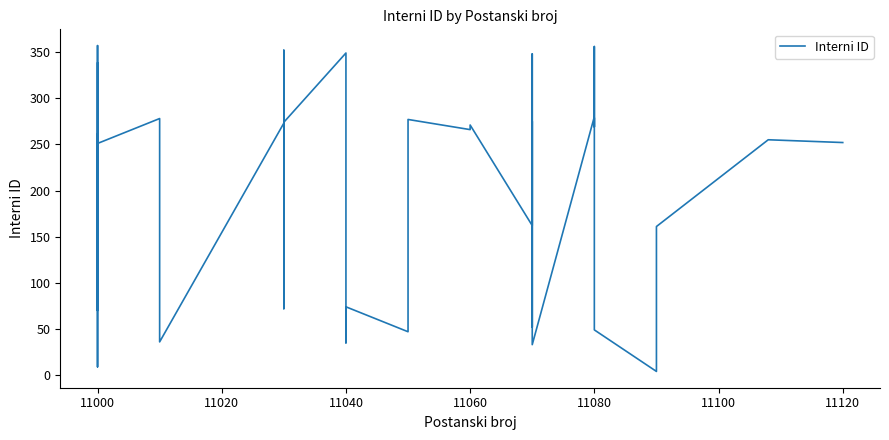

At which category does the chart reach its peak across all series?

11000